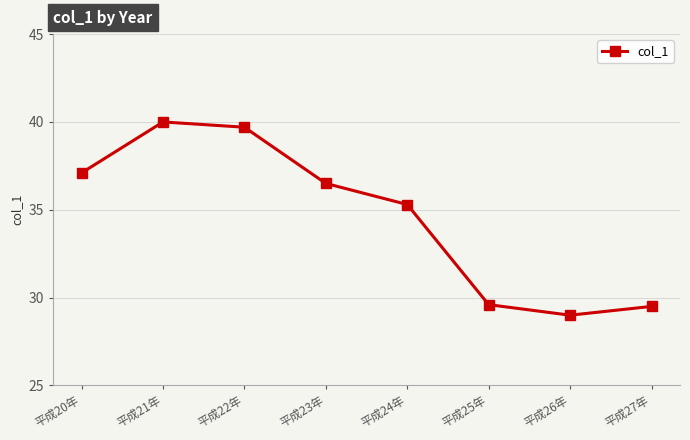

What is the difference between the second highest and second lowest values?

10.2